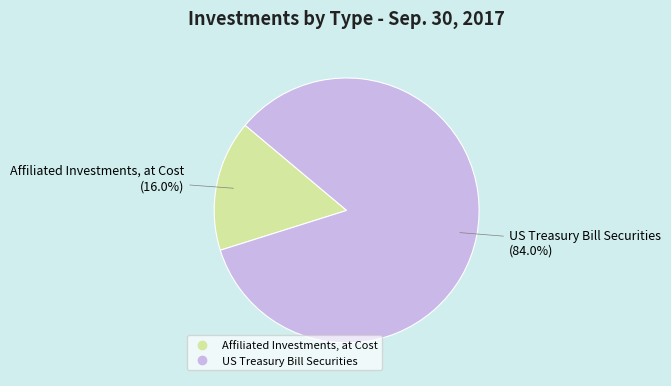

Which has a higher value, US Treasury Bill Securities or Affiliated Investments, at Cost?

US Treasury Bill Securities